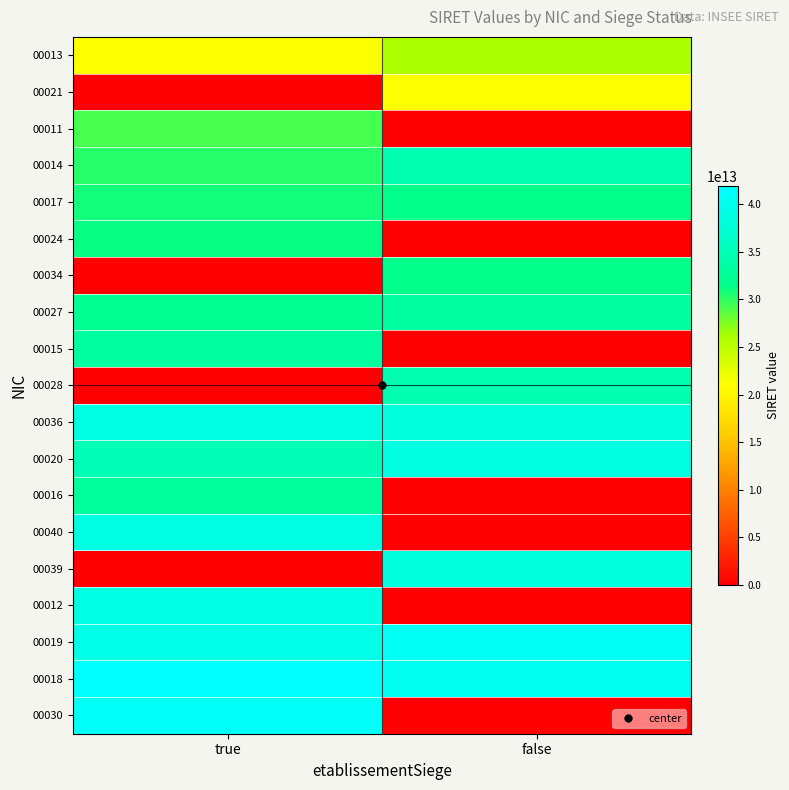

Reading left to right, extract all data points from this chart.

00013: true=21210316200013	false=26210133000013
00021: true=0	false=21210316200021
00011: true=29210081500011	false=0
00014: true=30143052600014	false=34405770800028
00017: true=30937528500017	false=31767926400018
00024: true=31270528800024	false=0
00034: true=0	false=31625017400034
00027: true=32219607200027	false=33438658800027
00015: true=33258011700015	false=0
00028: true=0	false=34405770800028
00036: true=38916927700040	false=38420716300039
00020: true=35014860700020	false=38802033100020
00016: true=32962607100016	false=0
00040: true=38916927700040	false=0
00039: true=0	false=38420716300039
00012: true=39097257800012	false=0
00019: true=39411610700019	false=40827669900019
00018: true=41936466600018	false=40319349300018
00030: true=41059366900030	false=0